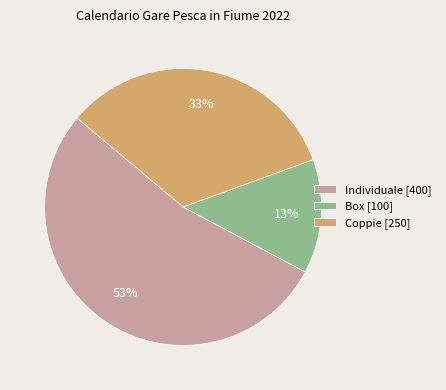

To the nearest percent, what is the difference between the largest and smallest slice percentages?

40%